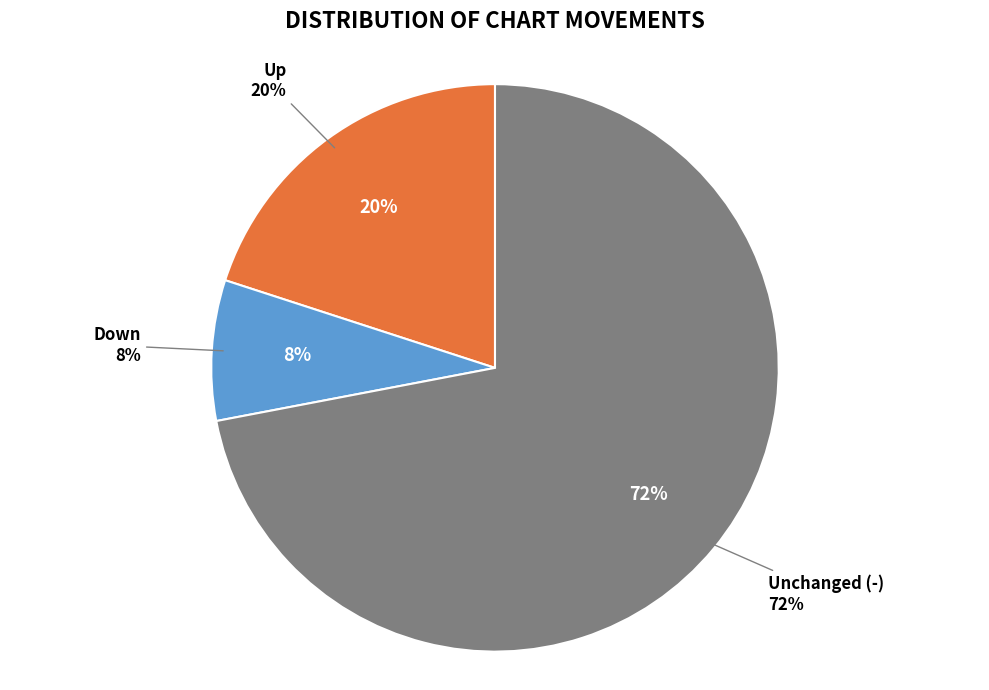

How many slices are in this pie chart?

3